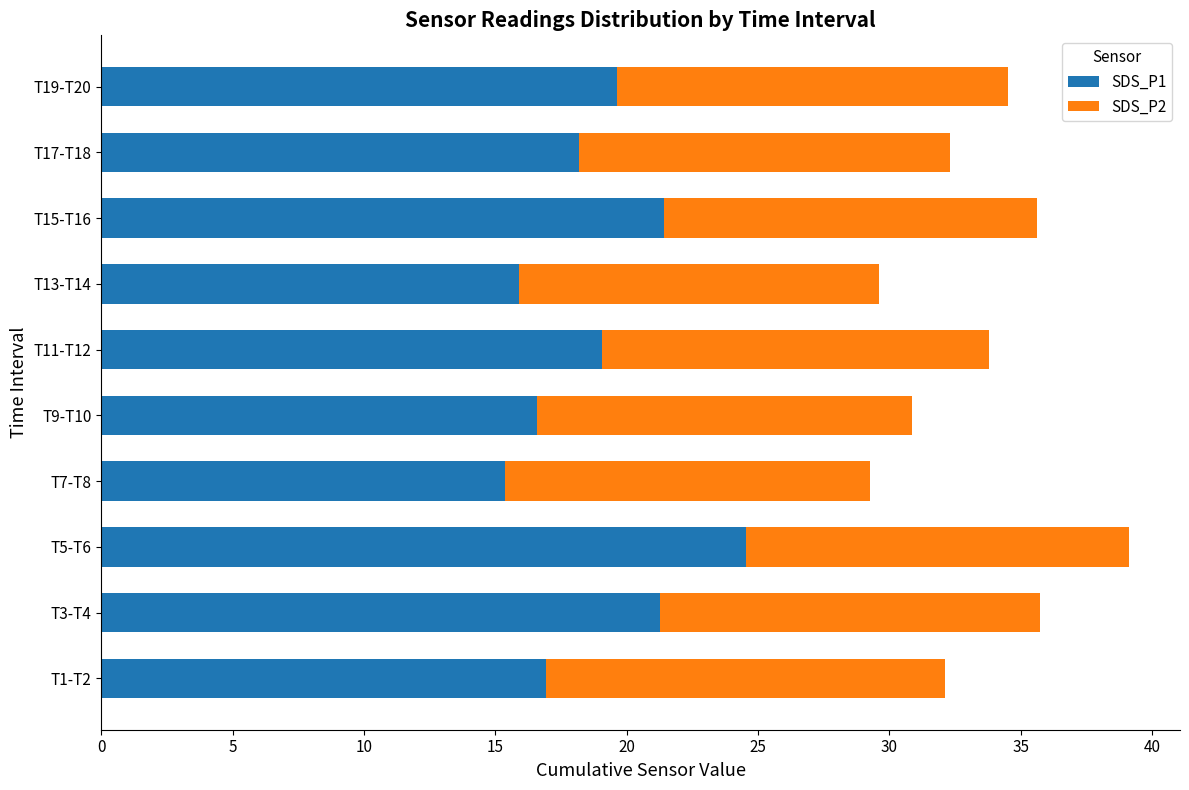

At which category is the sum across all series the highest?

T5-T6